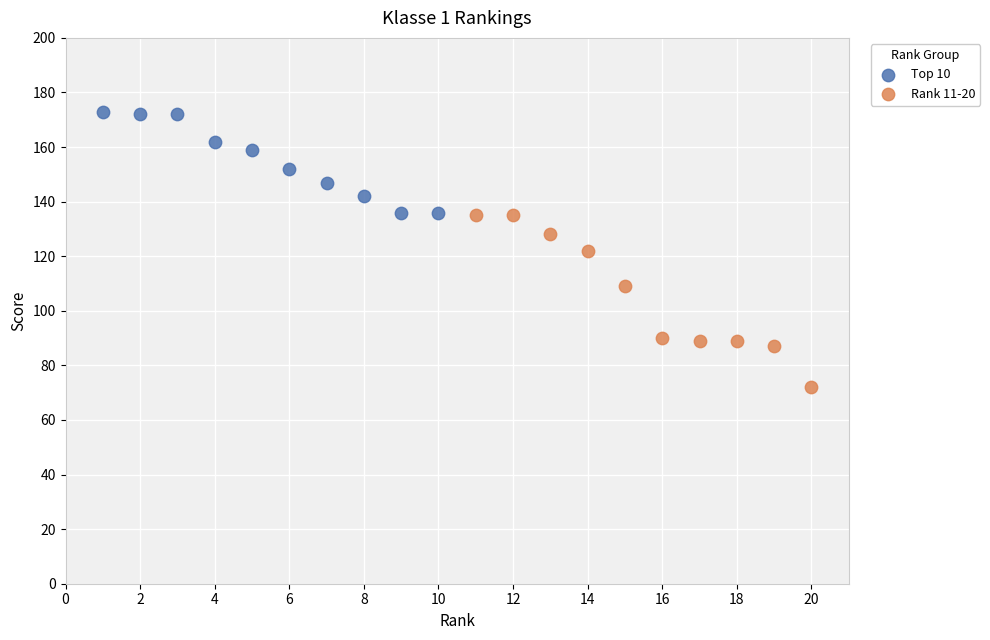

Which series contains the lowest Y value?

Rank 11-20